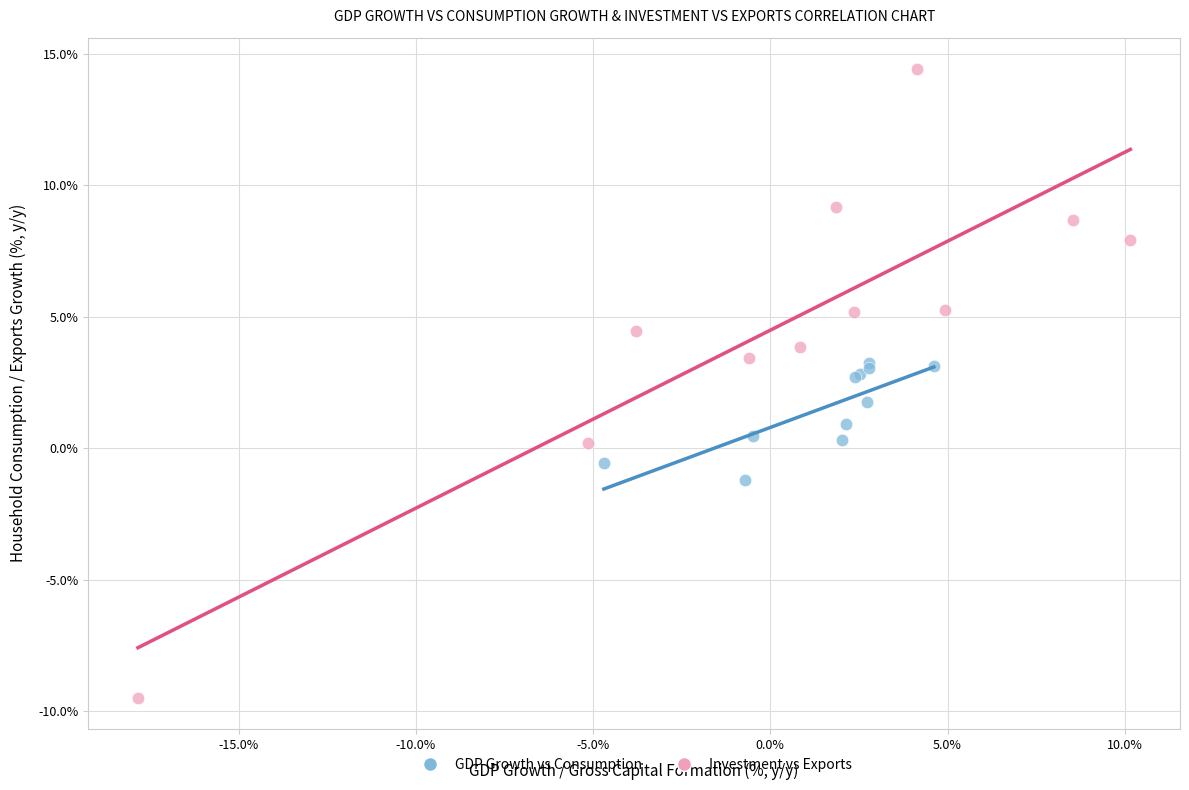

Which series contains the highest Y value?

Investment vs Exports